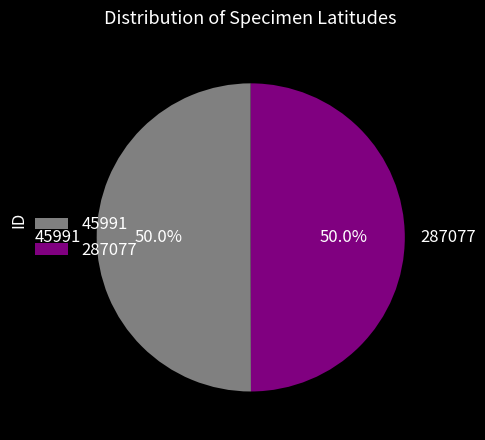

What is the total percentage of 287077 and 45991?

100.0%